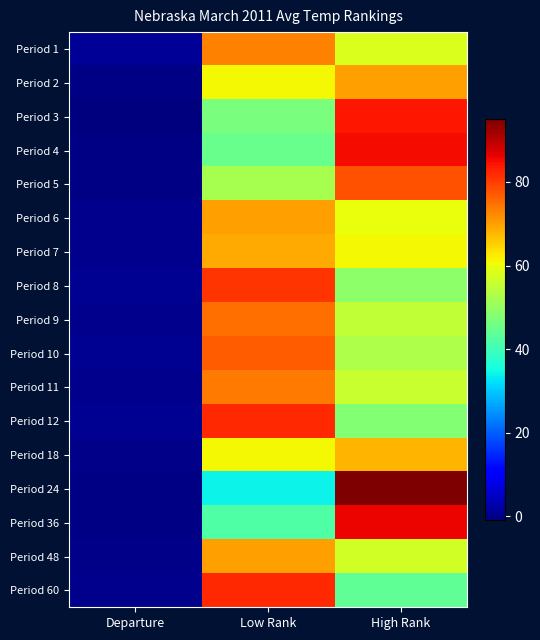

Reading left to right, transcribe all the data shown in this chart.

Period 1: Departure=1.3	Low Rank=73.0	High Rank=58.0
Period 2: Departure=-0.5	Low Rank=61.0	High Rank=70.0
Period 3: Departure=-0.9	Low Rank=47.0	High Rank=84.0
Period 4: Departure=-0.5	Low Rank=45.0	High Rank=85.0
Period 5: Departure=-0.2	Low Rank=52.0	High Rank=78.0
Period 6: Departure=0.3	Low Rank=70.0	High Rank=60.0
Period 7: Departure=0.4	Low Rank=69.0	High Rank=61.0
Period 8: Departure=0.7	Low Rank=81.0	High Rank=49.0
Period 9: Departure=0.5	Low Rank=75.0	High Rank=55.0
Period 10: Departure=0.6	Low Rank=77.0	High Rank=53.0
Period 11: Departure=0.4	Low Rank=74.0	High Rank=56.0
Period 12: Departure=0.7	Low Rank=82.0	High Rank=48.0
Period 18: Departure=0.0	Low Rank=61.0	High Rank=68.0
Period 24: Departure=-0.5	Low Rank=34.0	High Rank=95.0
Period 36: Departure=-0.3	Low Rank=42.0	High Rank=86.0
Period 48: Departure=0.2	Low Rank=70.0	High Rank=57.0
Period 60: Departure=0.5	Low Rank=82.0	High Rank=44.0